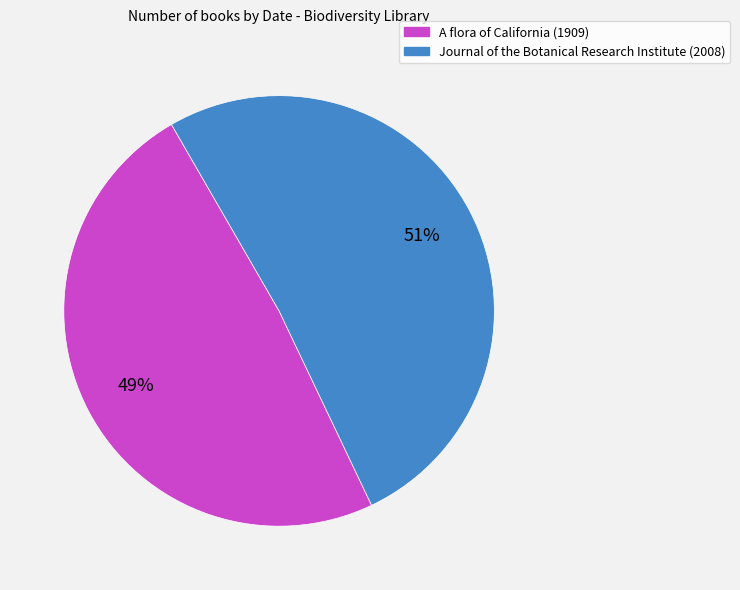

What is the smallest slice in the pie chart?

A flora of California (1909)